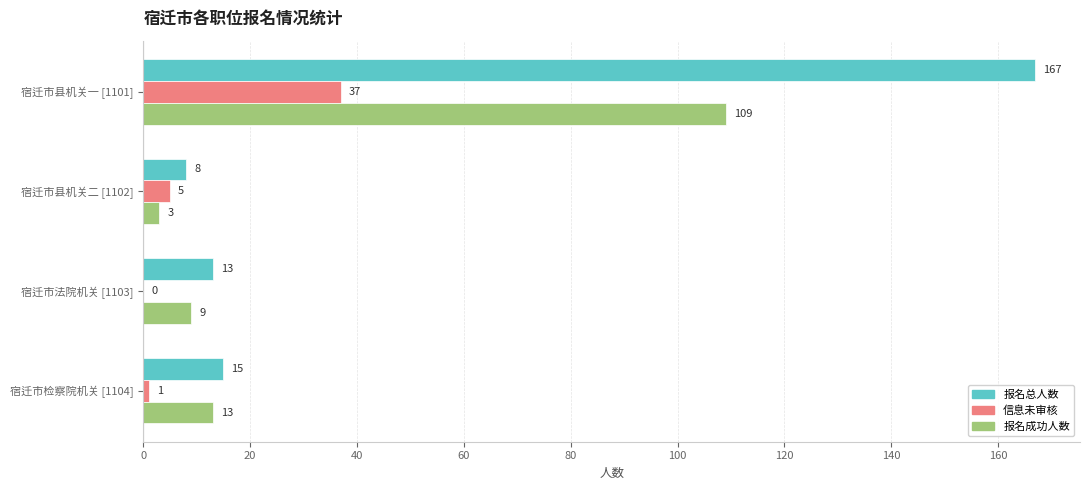

What is the sum of the 报名成功人数 values at 宿迁市县机关二 [1102] and 宿迁市县机关一 [1101]?

112